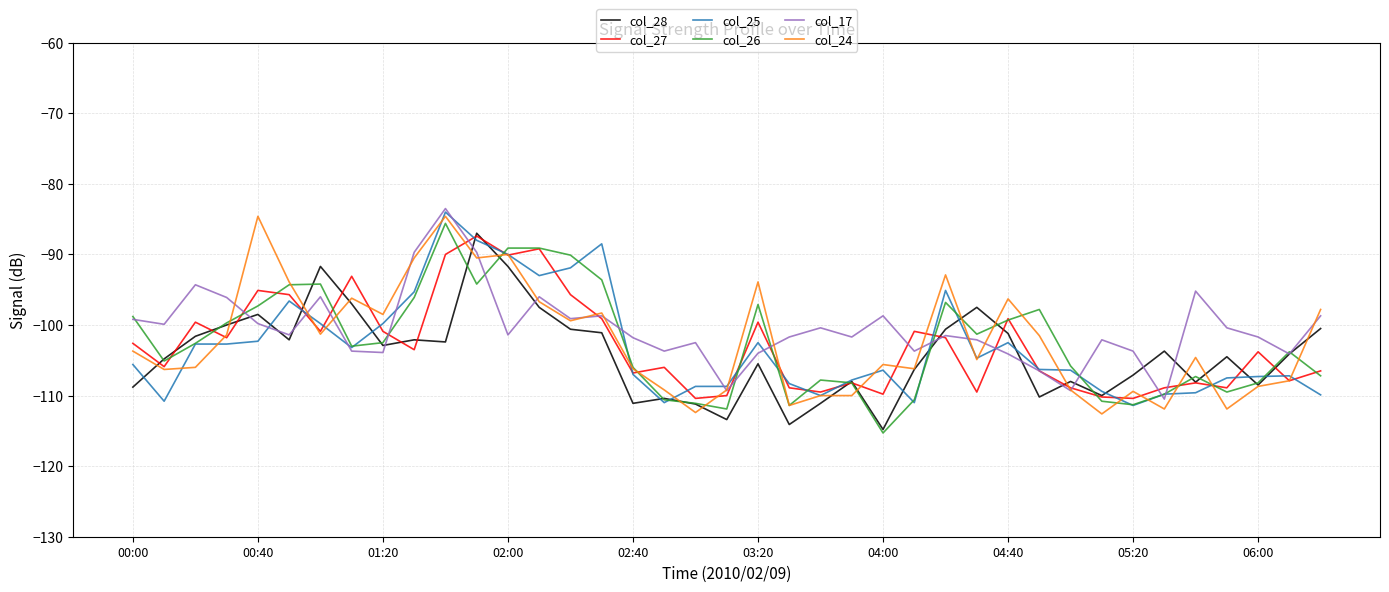

What is the smallest value displayed?

-115.3